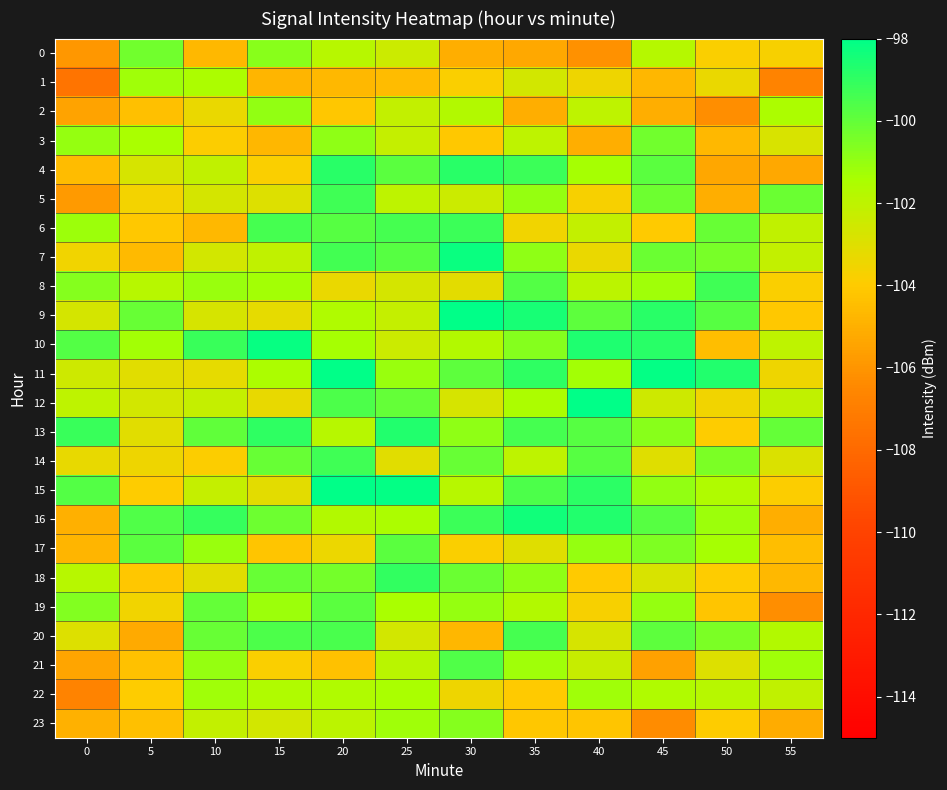

Reading left to right, extract all data points from this chart.

0: 0=-105.9	5=-100.3	10=-104.7	15=-100.8	20=-101.8	25=-102.4	30=-105.1	35=-105.2	40=-106.1	45=-101.7	50=-103.8	55=-103.8
1: 0=-107.5	5=-101.2	10=-101.5	15=-104.8	20=-104.7	25=-104.5	30=-103.8	35=-102.6	40=-103.5	45=-104.8	50=-103.4	55=-106.8
2: 0=-105.4	5=-104.4	10=-103.4	15=-101.0	20=-104.2	25=-102.1	30=-101.7	35=-105.1	40=-102.0	45=-105.1	50=-106.2	55=-101.5
3: 0=-101.0	5=-101.4	10=-103.9	15=-104.7	20=-100.9	25=-102.2	30=-104.1	35=-102.0	40=-105.1	45=-100.3	50=-104.7	55=-102.8
4: 0=-104.6	5=-102.8	10=-102.1	15=-103.8	20=-98.8	25=-99.8	30=-98.8	35=-99.3	40=-101.3	45=-99.8	50=-105.3	55=-105.3
5: 0=-105.8	5=-103.6	10=-102.7	15=-103.0	20=-99.3	25=-102.0	30=-102.4	35=-101.0	40=-103.7	45=-100.2	50=-105.1	55=-100.2
6: 0=-101.2	5=-104.1	10=-104.7	15=-99.4	20=-99.7	25=-99.5	30=-99.2	35=-103.5	40=-102.1	45=-104.0	50=-100.1	55=-102.1
7: 0=-103.6	5=-104.6	10=-102.6	15=-102.1	20=-99.4	25=-99.7	30=-98.2	35=-100.9	40=-103.3	45=-100.2	50=-100.4	55=-102.2
8: 0=-100.7	5=-101.8	10=-101.1	15=-101.3	20=-103.4	25=-102.7	30=-103.2	35=-99.7	40=-101.9	45=-101.2	50=-99.3	55=-103.8
9: 0=-102.7	5=-100.1	10=-102.7	15=-103.2	20=-101.6	25=-102.2	30=-97.6	35=-98.5	40=-99.9	45=-98.9	50=-99.8	55=-104.1
10: 0=-99.7	5=-101.3	10=-99.1	15=-98.2	20=-101.3	25=-102.4	30=-101.7	35=-100.7	40=-98.6	45=-98.8	50=-104.5	55=-102.0
11: 0=-102.5	5=-103.1	10=-103.2	15=-101.5	20=-97.5	25=-101.1	30=-99.9	35=-99.0	40=-101.3	45=-98.1	50=-98.7	55=-103.5
12: 0=-102.0	5=-102.6	10=-102.2	15=-103.3	20=-99.5	25=-100.0	30=-102.7	35=-101.5	40=-98.0	45=-102.5	50=-103.6	55=-102.1
13: 0=-99.1	5=-103.0	10=-99.9	15=-99.0	20=-101.8	25=-98.7	30=-100.9	35=-99.4	40=-99.8	45=-100.8	50=-104.0	55=-100.1
14: 0=-103.2	5=-103.5	10=-103.8	15=-100.1	20=-99.3	25=-103.1	30=-100.1	35=-102.0	40=-99.8	45=-103.0	50=-100.5	55=-102.9
15: 0=-99.7	5=-103.9	10=-102.2	15=-103.1	20=-98.0	25=-98.1	30=-101.8	35=-99.6	40=-98.9	45=-100.9	50=-101.6	55=-103.9
16: 0=-105.0	5=-99.6	10=-99.1	15=-100.2	20=-101.7	25=-101.5	30=-99.2	35=-98.3	40=-98.7	45=-99.8	50=-101.1	55=-105.0
17: 0=-104.8	5=-99.9	10=-101.1	15=-104.2	20=-103.4	25=-99.8	30=-103.8	35=-103.0	40=-101.0	45=-100.6	50=-101.3	55=-104.5
18: 0=-101.8	5=-104.1	10=-103.1	15=-100.1	20=-100.4	25=-99.0	30=-100.2	35=-100.9	40=-104.0	45=-102.8	50=-104.0	55=-104.6
19: 0=-100.6	5=-103.5	10=-100.0	15=-101.1	20=-99.9	25=-101.4	30=-101.0	35=-101.7	40=-103.8	45=-101.0	50=-104.2	55=-106.3
20: 0=-102.9	5=-105.2	10=-100.1	15=-99.6	20=-99.5	25=-102.6	30=-104.7	35=-99.4	40=-102.7	45=-99.9	50=-100.5	55=-101.7
21: 0=-105.4	5=-104.3	10=-101.0	15=-103.8	20=-104.4	25=-101.9	30=-99.6	35=-101.2	40=-102.3	45=-105.5	50=-102.9	55=-101.3
22: 0=-106.8	5=-103.9	10=-101.2	15=-101.6	20=-101.6	25=-101.4	30=-103.5	35=-104.0	40=-101.2	45=-101.6	50=-101.8	55=-102.1
23: 0=-104.9	5=-104.4	10=-102.1	15=-102.6	20=-102.0	25=-101.2	30=-100.7	35=-104.2	40=-104.2	45=-106.4	50=-104.0	55=-105.1